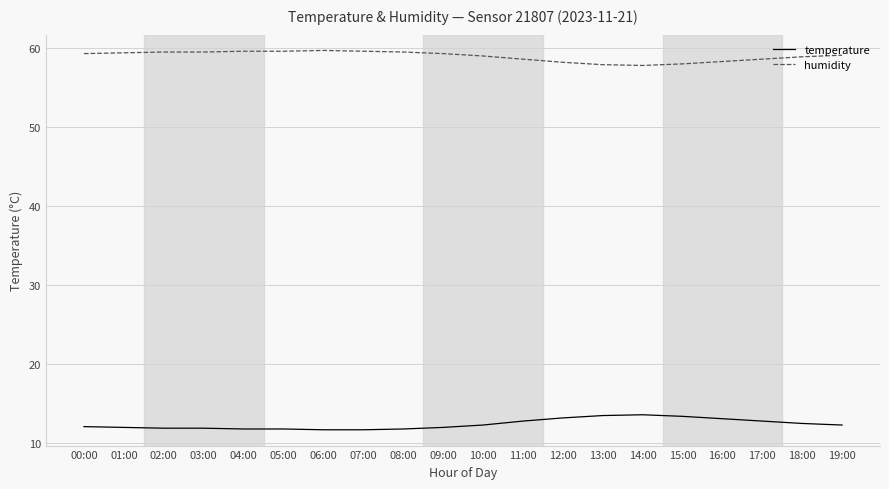

The value of humidity at 05:00 is 105.4. True or false?

False